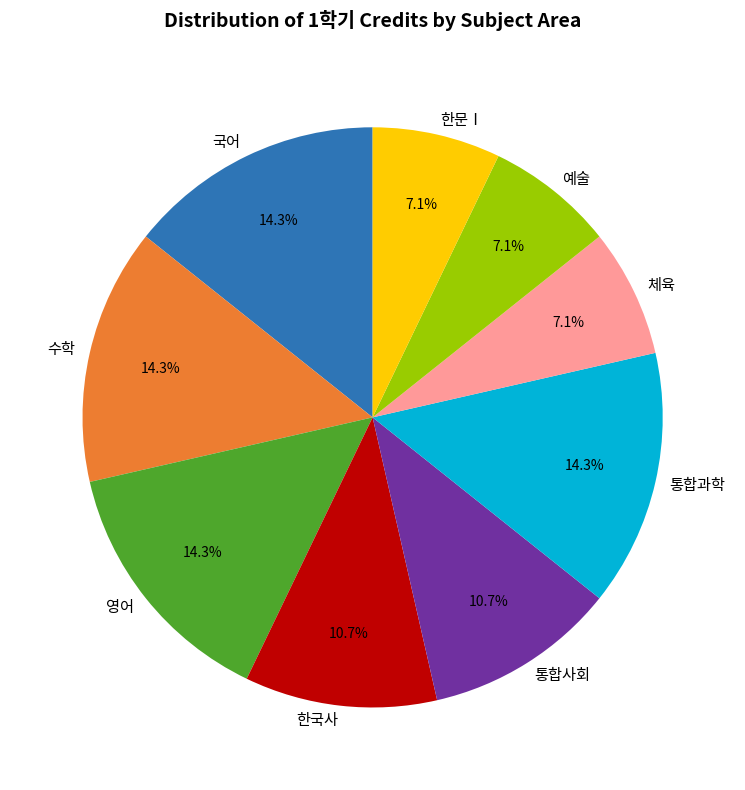

Combined, what portion of the pie is 국어 and 영어?

28.6%